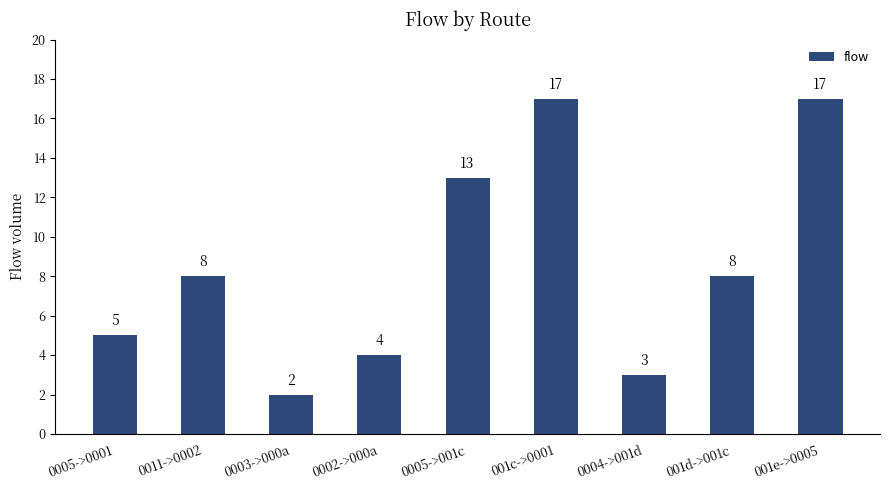

Which has a higher value, 0005->001c or 001e->0005?

001e->0005